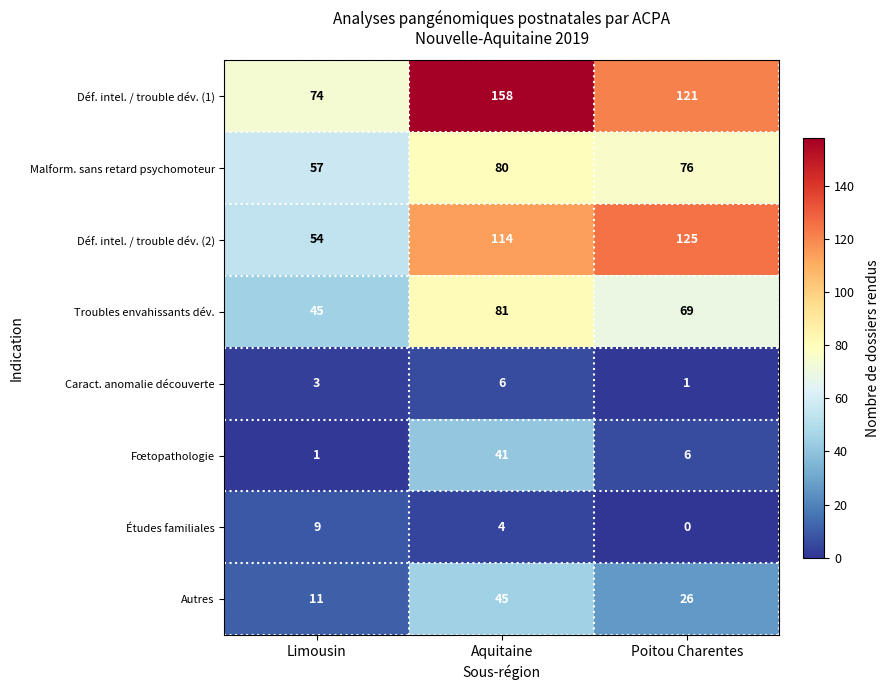

Reading right to left, what are all the values shown in this chart?

Déf. intel. / trouble dév. (1): Poitou Charentes=121	Aquitaine=158	Limousin=74
Malform. sans retard psychomoteur: Poitou Charentes=76	Aquitaine=80	Limousin=57
Déf. intel. / trouble dév. (2): Poitou Charentes=125	Aquitaine=114	Limousin=54
Troubles envahissants dév.: Poitou Charentes=69	Aquitaine=81	Limousin=45
Caract. anomalie découverte: Poitou Charentes=1	Aquitaine=6	Limousin=3
Fœtopathologie: Poitou Charentes=6	Aquitaine=41	Limousin=1
Études familiales: Poitou Charentes=0	Aquitaine=4	Limousin=9
Autres: Poitou Charentes=26	Aquitaine=45	Limousin=11